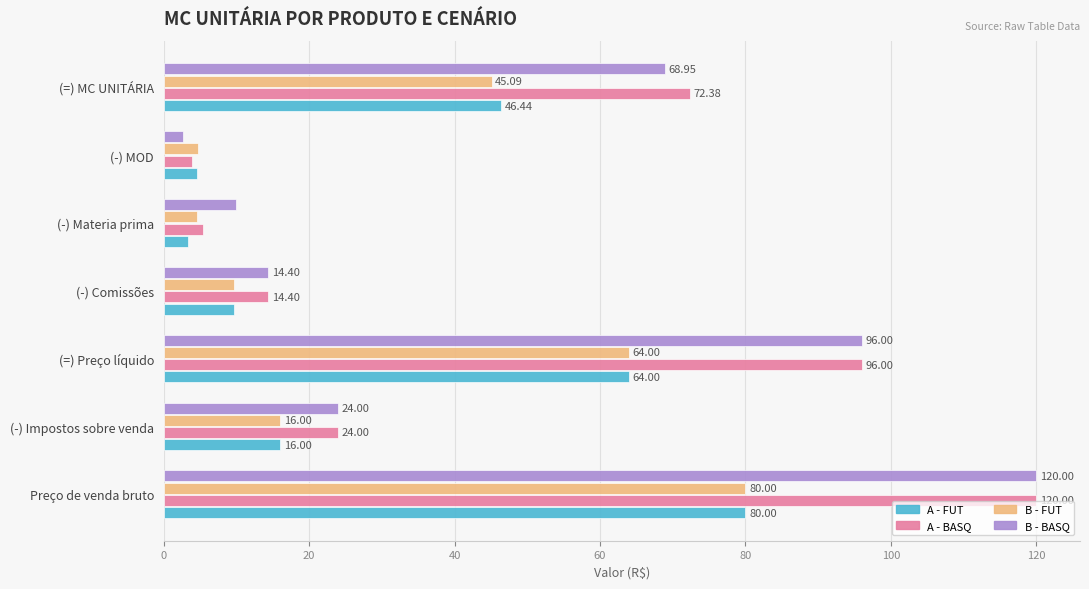

List the labels in order of A - FUT value, smallest first.

(-) Materia prima, (-) MOD, (-) Comissões, (-) Impostos sobre venda, (=) MC UNITÁRIA, (=) Preço líquido, Preço de venda bruto